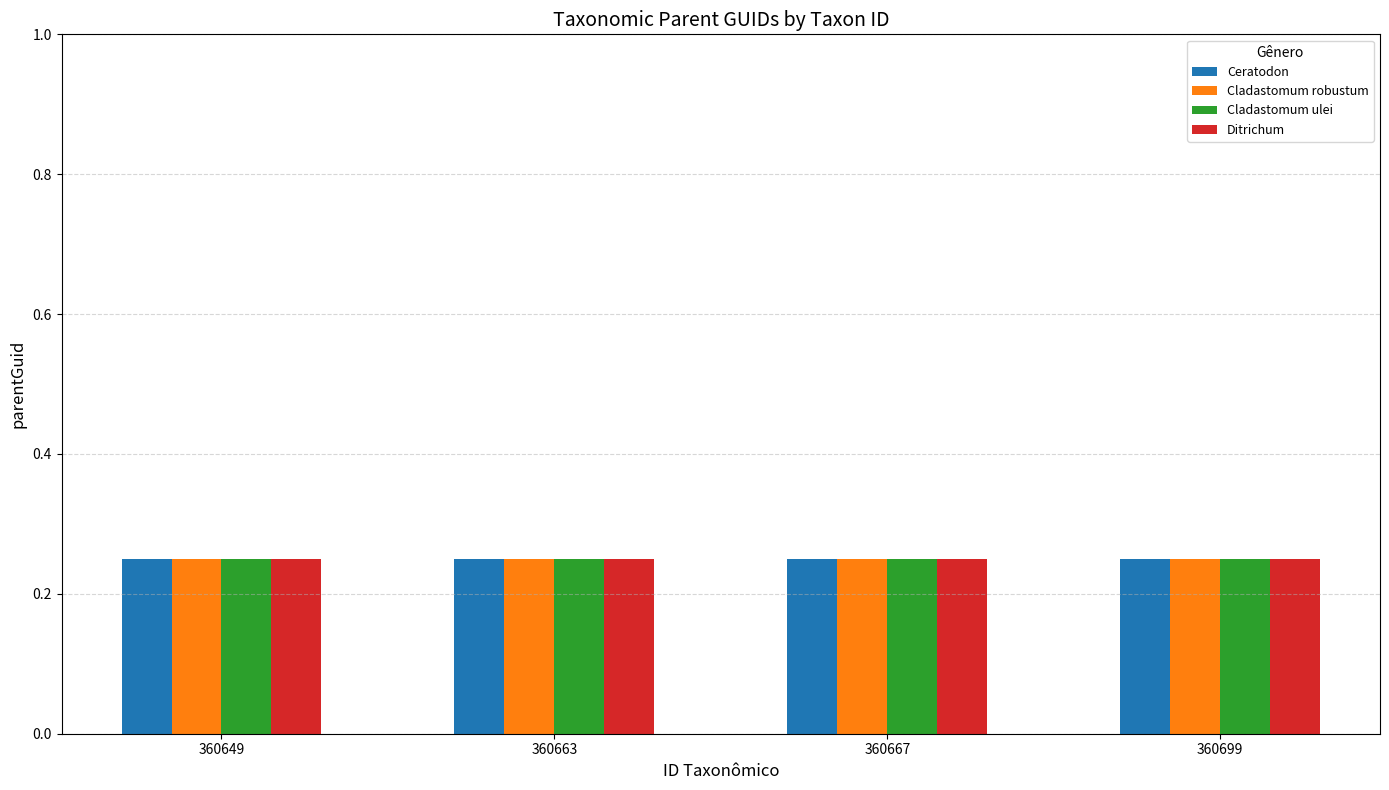

The value of Cladastomum ulei at 360663 is 0.4. True or false?

False